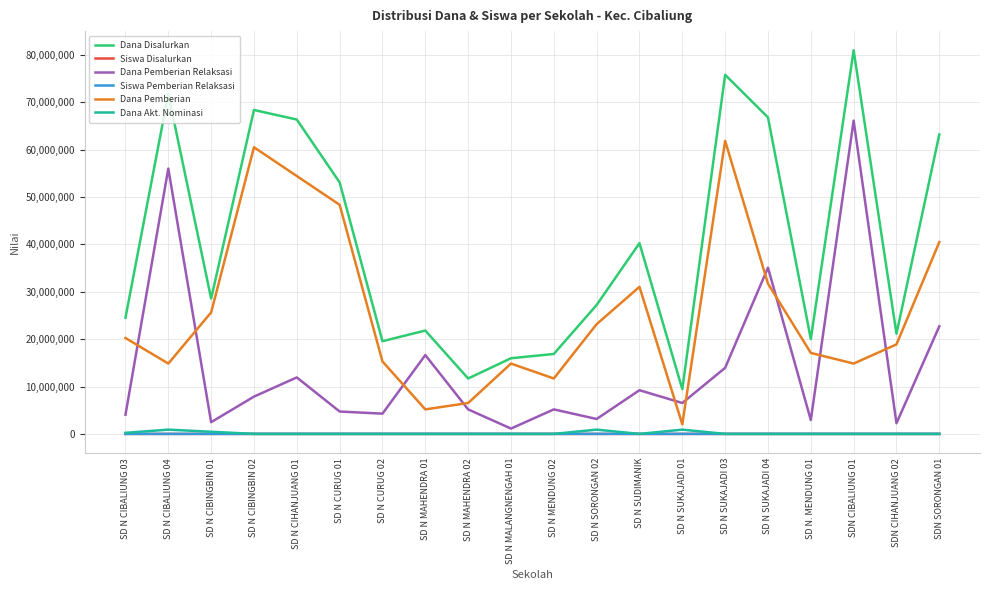

The value of Siswa Pemberian Relaksasi at SD N CURUG 02 is 12. True or false?

True